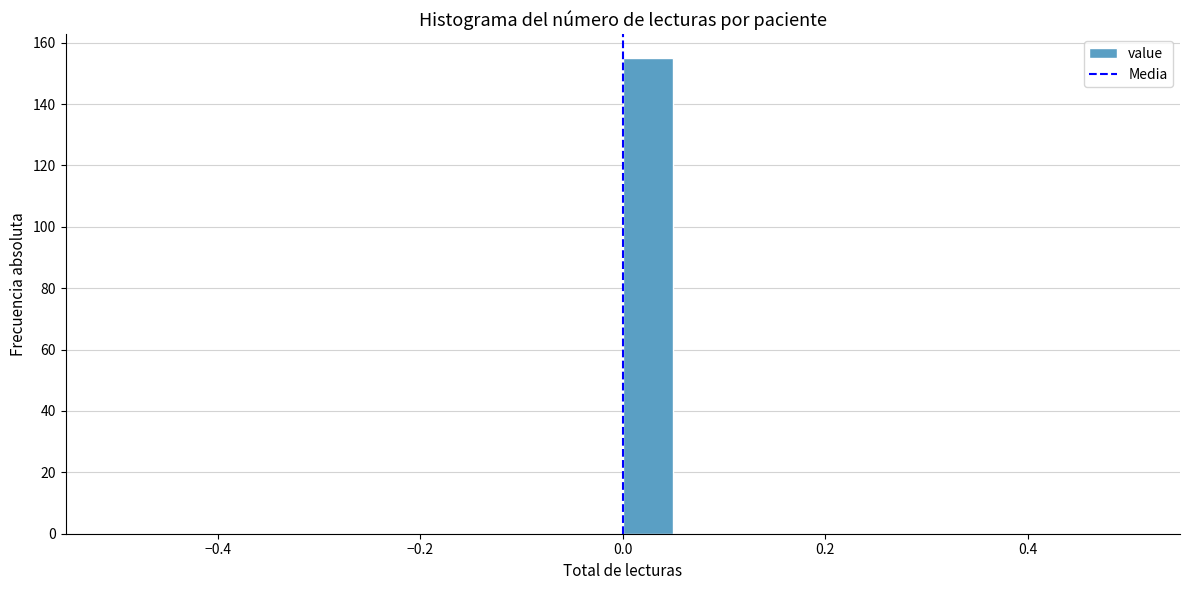

Around what value on the x-axis is the tallest bar? Give the approximate position of its centre, as read against the axis.

0.02